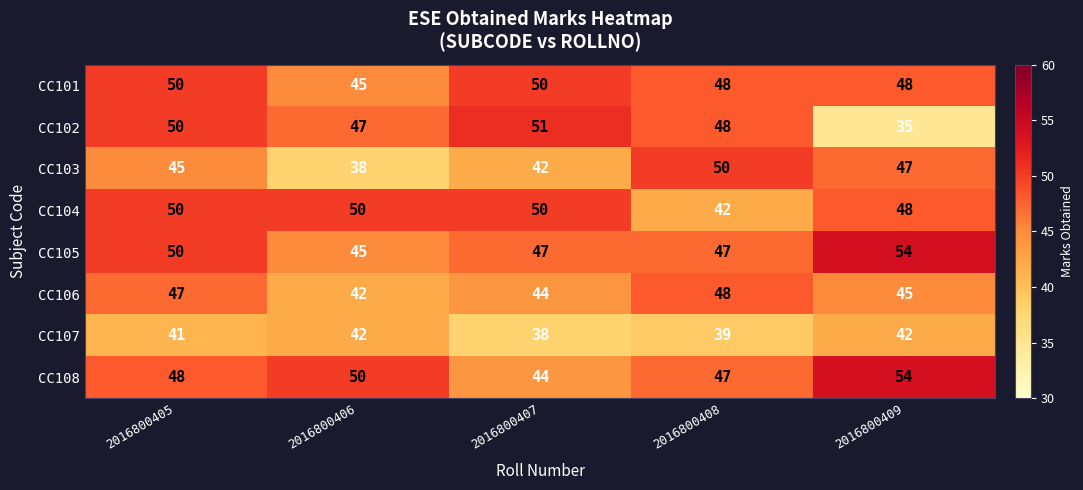

List the labels in order of CC102 value, largest first.

2016800407, 2016800405, 2016800408, 2016800406, 2016800409